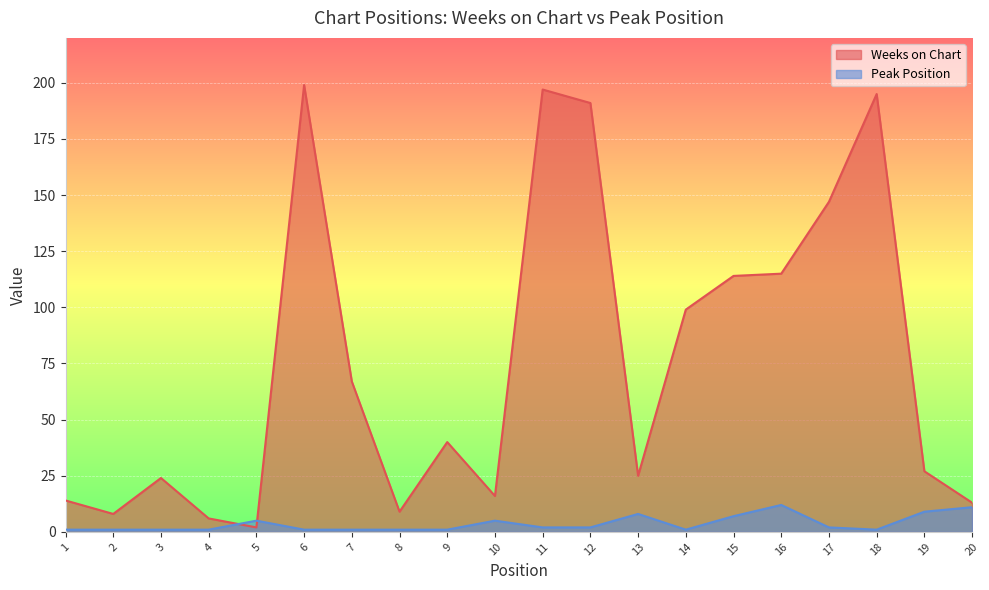

Count the number of categories in the chart.

20